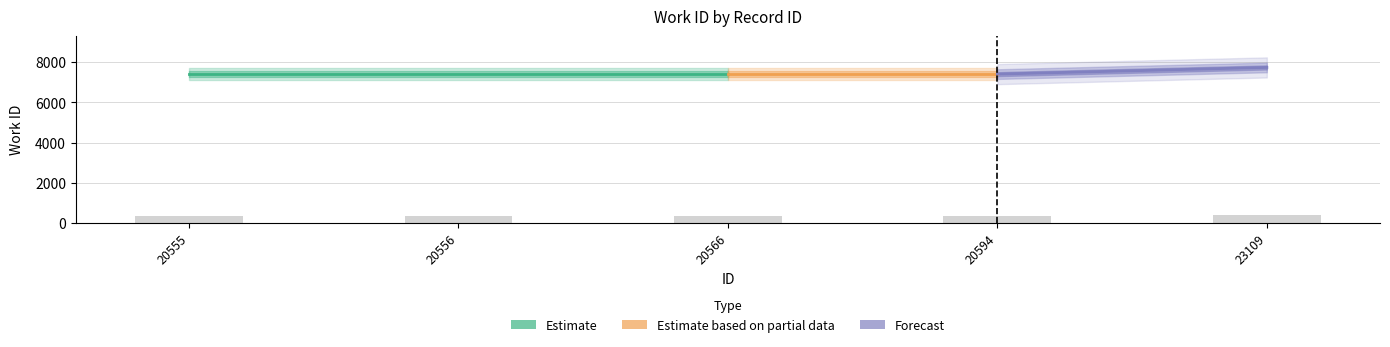

What is the smallest value displayed?

370.6